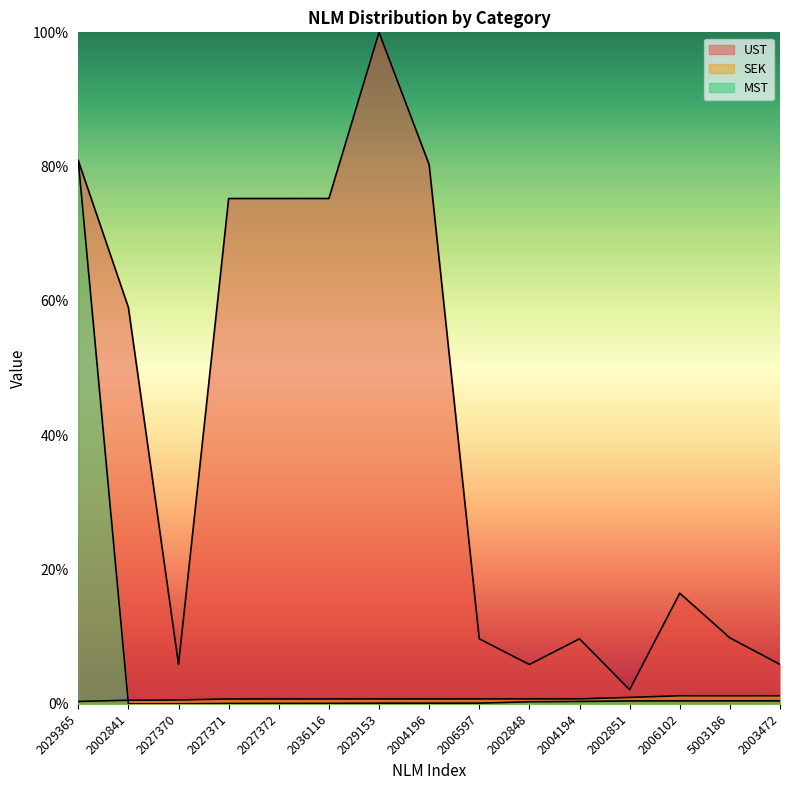

The SEK series shows 0.7 at 2036116. True or false?

True